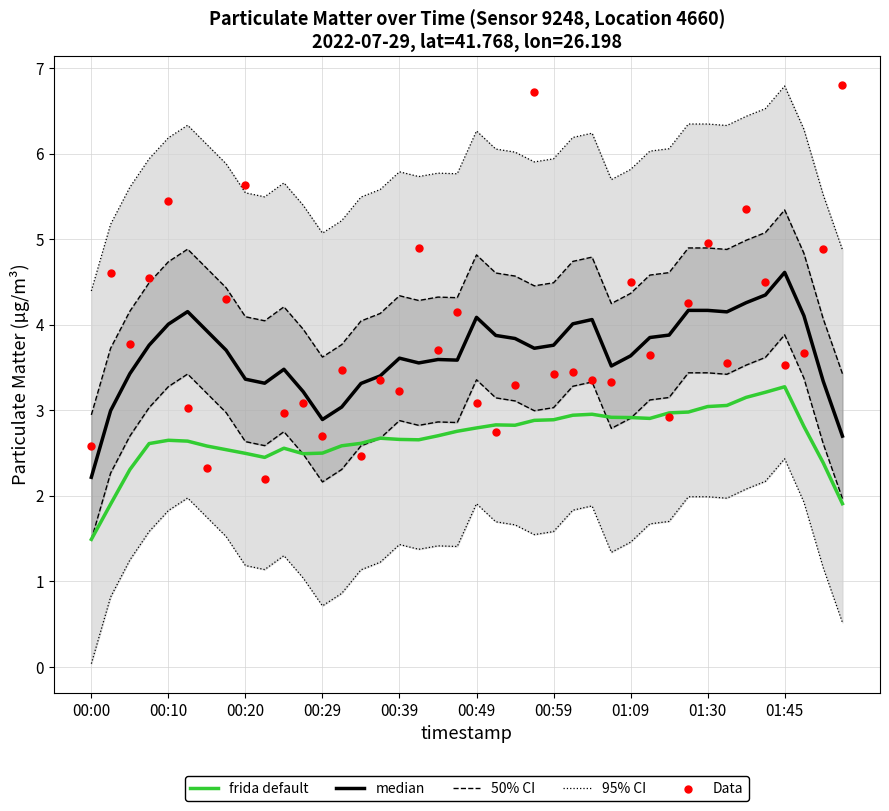

At which label does frida default reach its minimum?

00:00